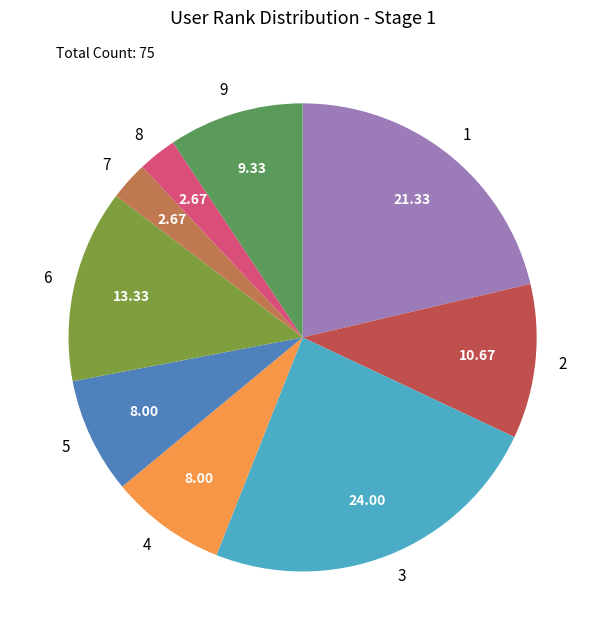

Between 9 and 6, which is larger?

6